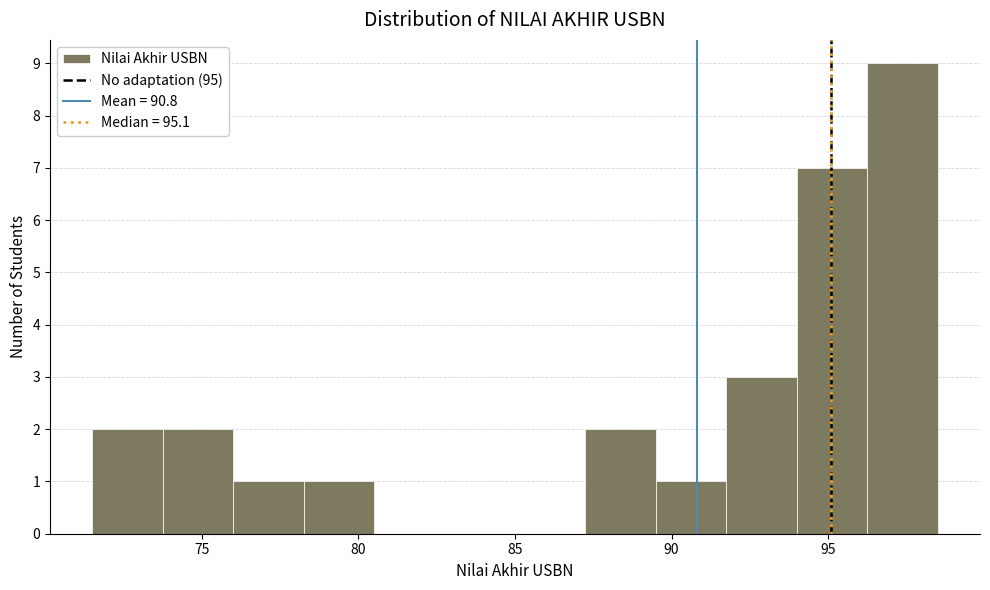

Reading left to right, transcribe this chart: for each bar, give the range it covers on the x-axis and its height. Neither the bar edges nor the heights are printed on the chart, so give them approximately, as read against the axes.

71.50 to 73.75: 2
73.75 to 76.00: 2
76.00 to 78.25: 1
78.25 to 80.50: 1
80.50 to 82.75: 0
82.75 to 85.00: 0
85.00 to 87.25: 0
87.25 to 89.50: 2
89.50 to 91.75: 1
91.75 to 94.00: 3
94.00 to 96.25: 7
96.25 to 98.50: 9